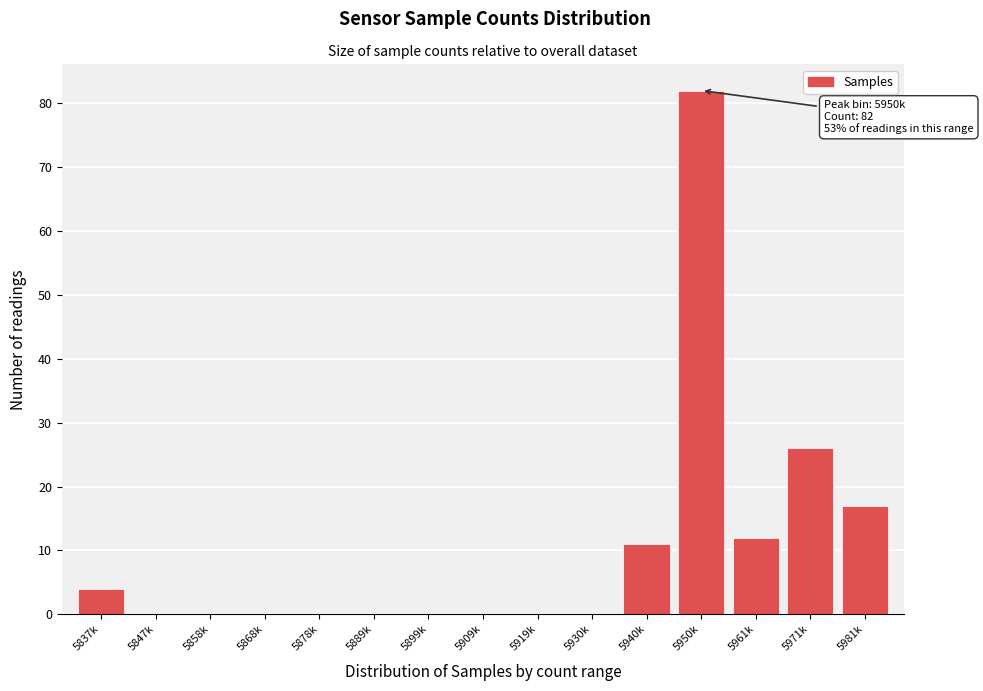

Reading left to right, what are all the values shown in this chart?

5837k=4	5847k=0	5858k=0	5868k=0	5878k=0	5889k=0	5899k=0	5909k=0	5919k=0	5930k=0	5940k=11	5950k=82	5961k=12	5971k=26	5981k=17